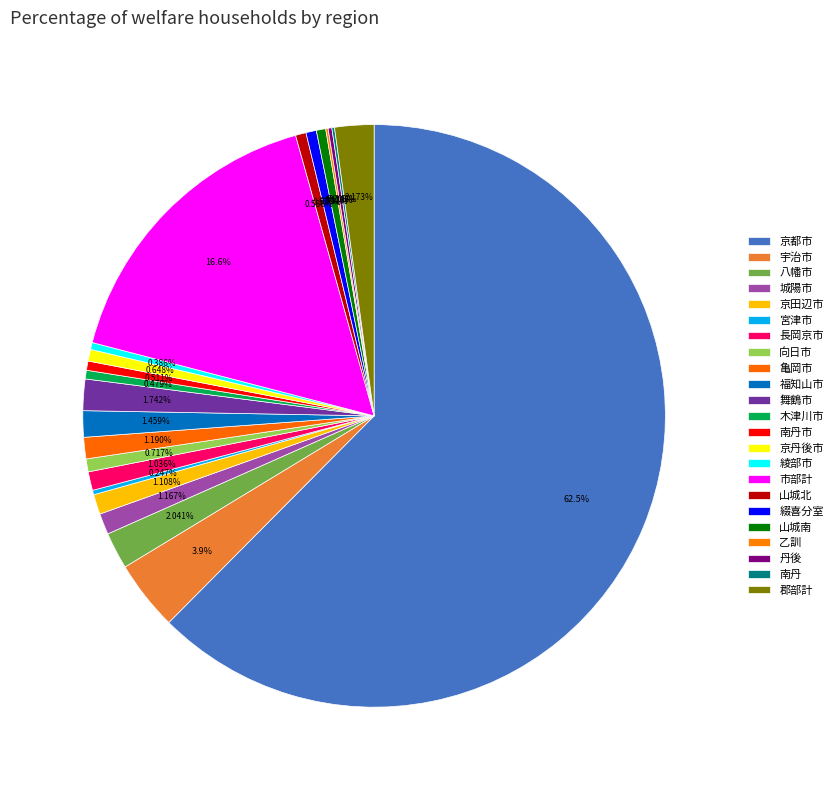

What is the ratio of the value at 綾部市 to the value at 八幡市?

0.2